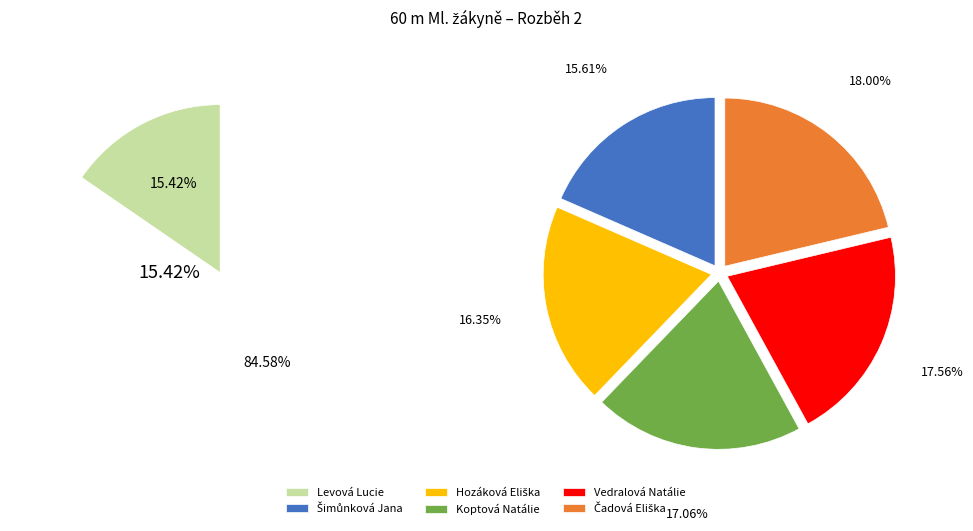

True or false: Levová Lucie accounts for 15% of the total.

True